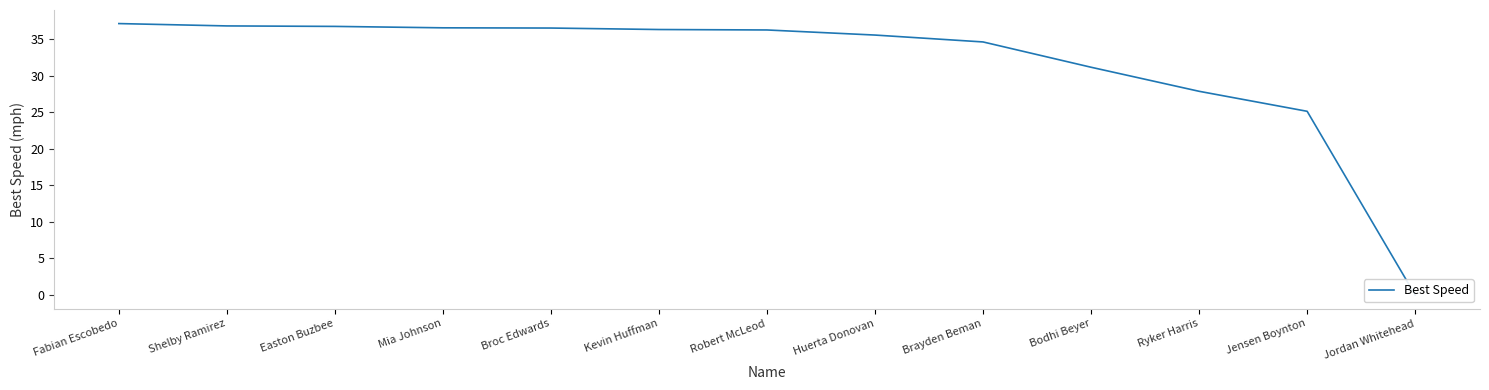

At which category does the chart reach its minimum across all series?

Jordan Whitehead